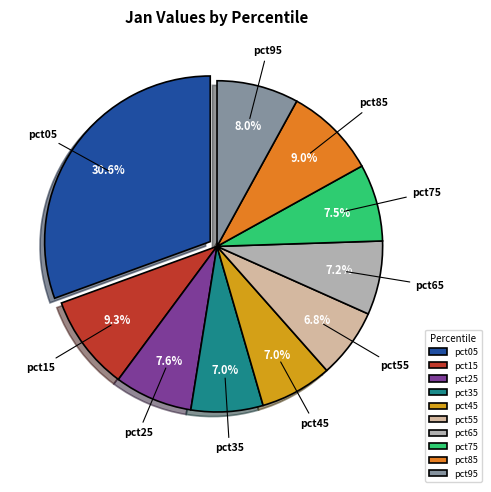

To the nearest percent, what is the difference between the largest and smallest slice percentages?

24%